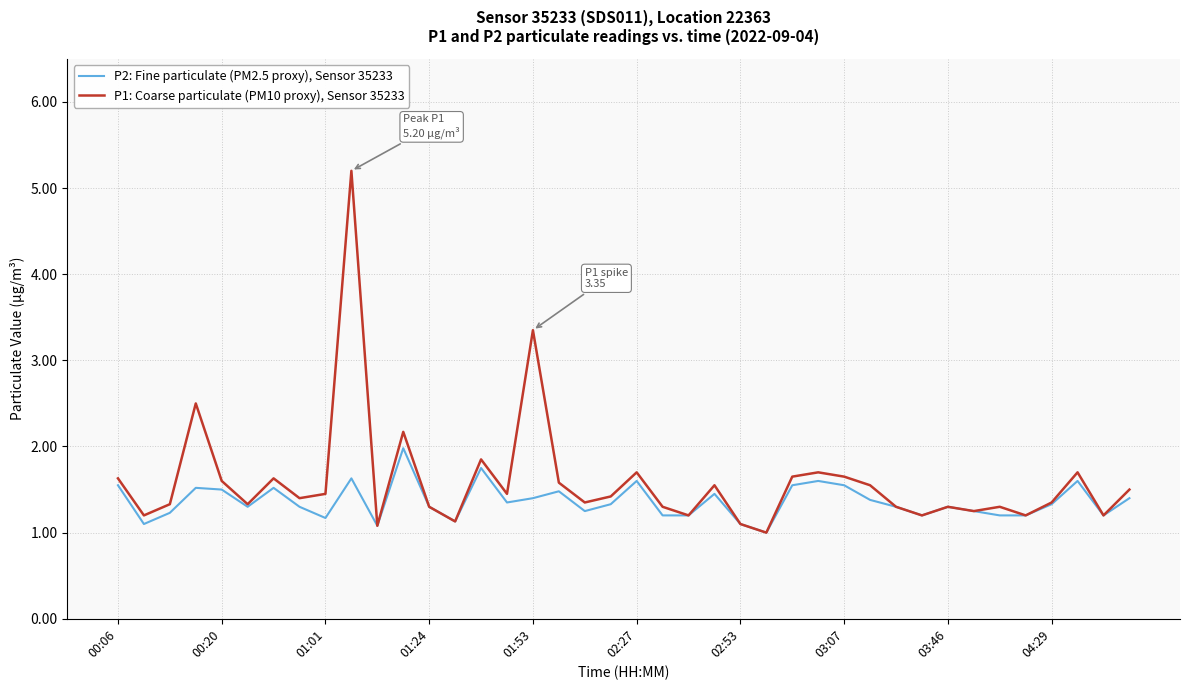

Which series has the largest range (max minus min)?

P1: Coarse particulate (PM10 proxy), Sensor 35233